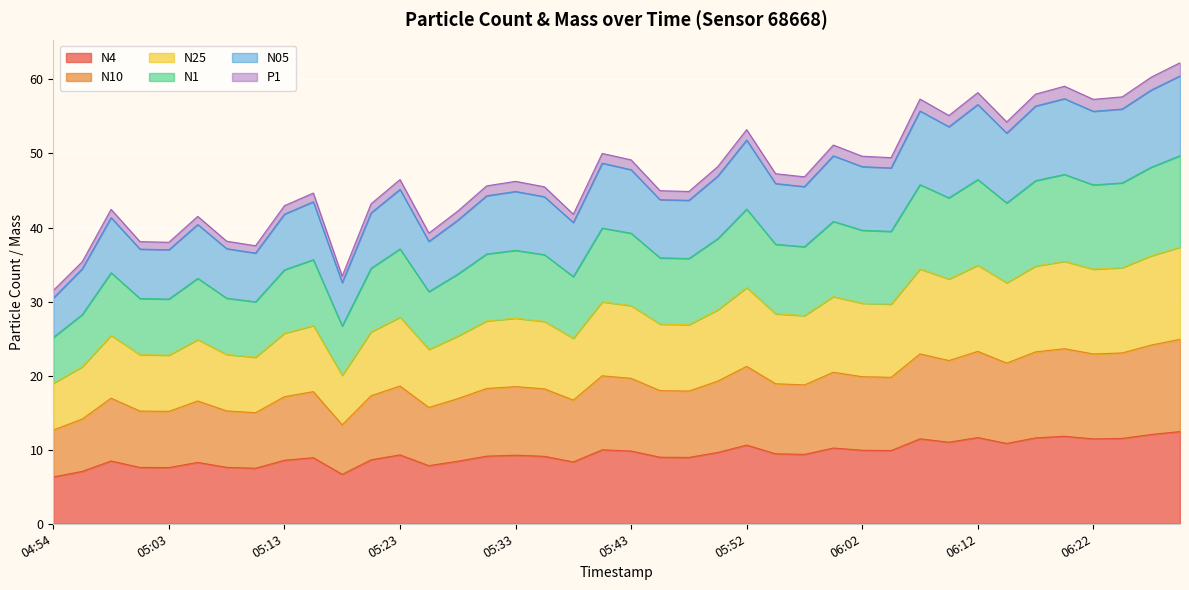

Which series has the largest total across all categories?

N05